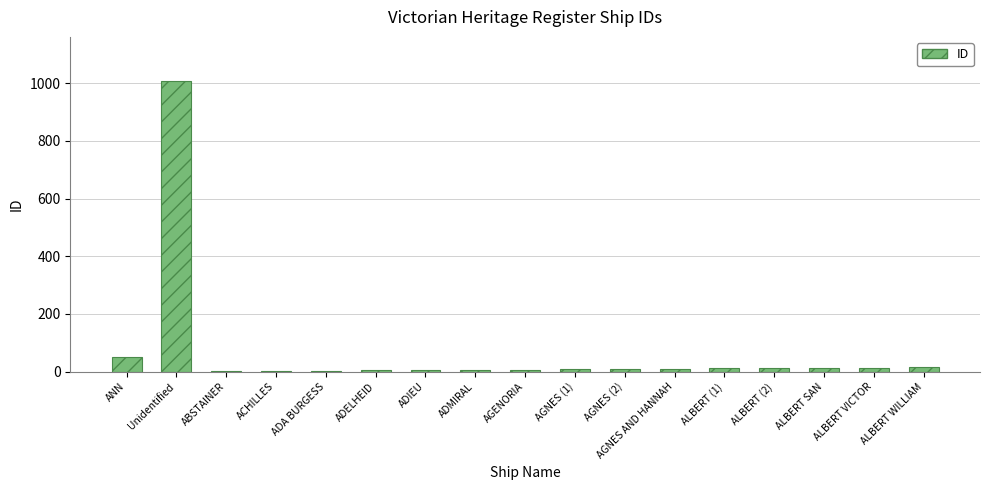

Is it true that the value at ANN is 51?

True